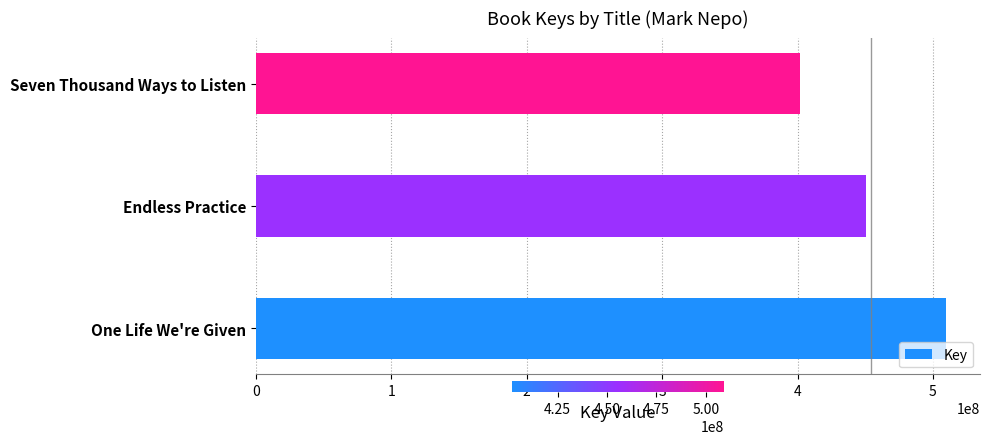

At which category does the chart reach its minimum across all series?

Seven Thousand Ways to Listen